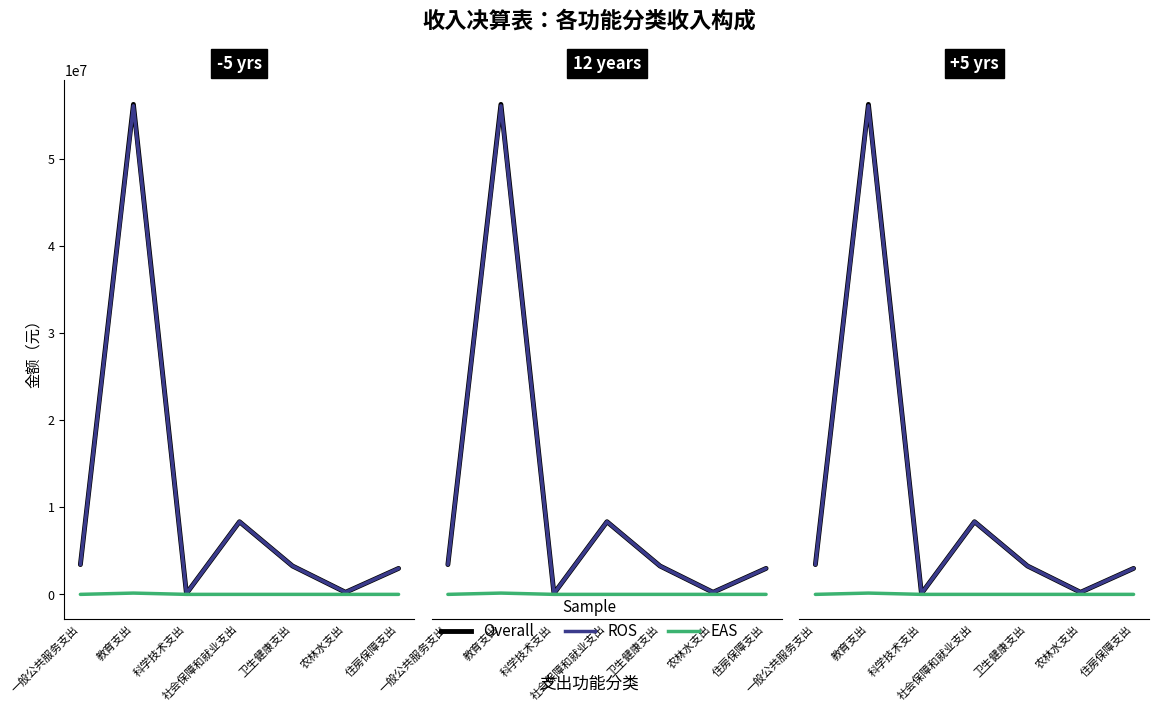

Rank the categories by Overall value from highest to lowest.

教育支出, 社会保障和就业支出, 一般公共服务支出, 卫生健康支出, 住房保障支出, 农林水支出, 科学技术支出